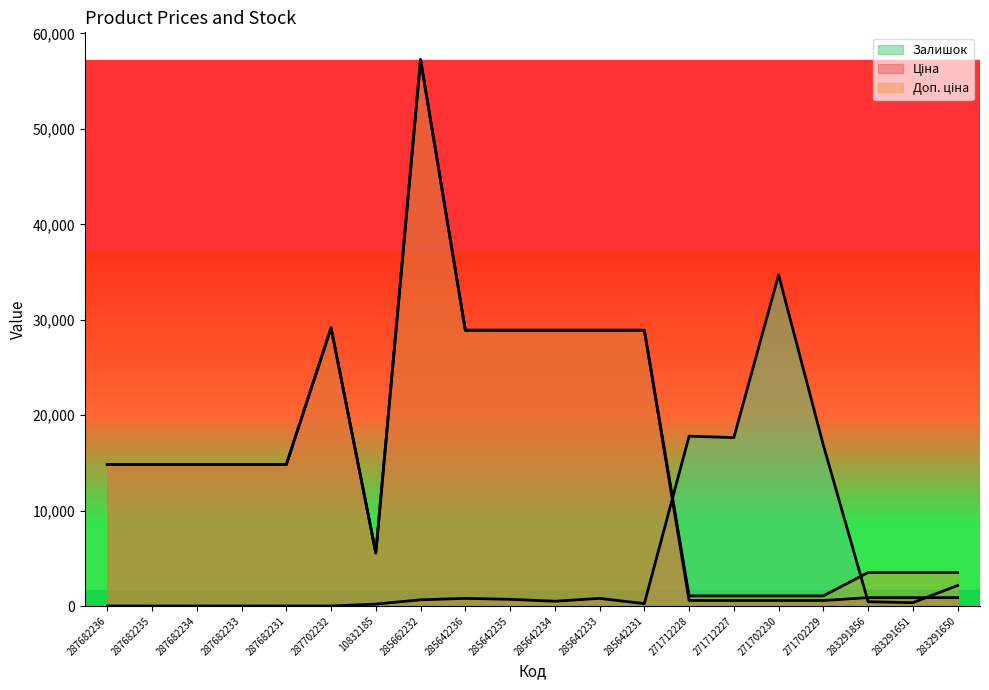

What are all the series names shown in the legend?

Ціна, Доп. ціна, Залишок